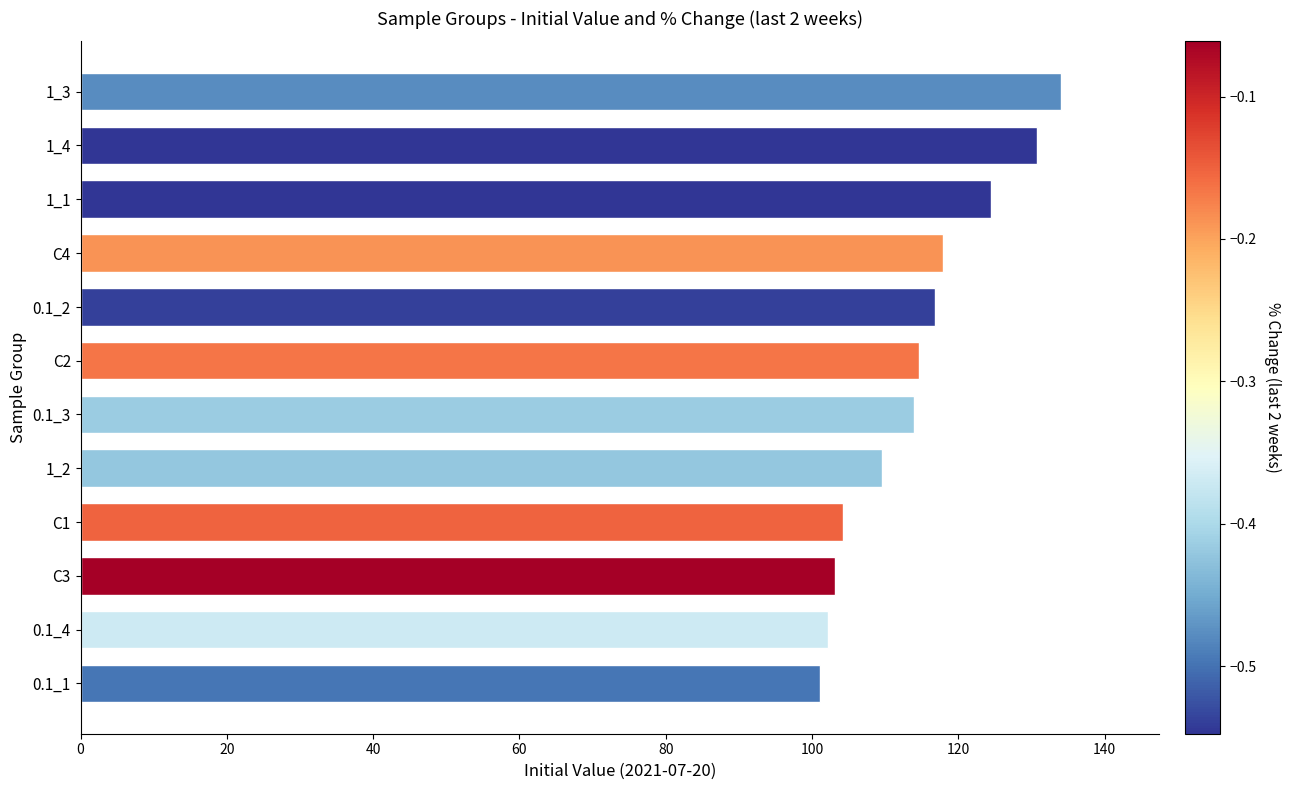

What is the average value?

114.4